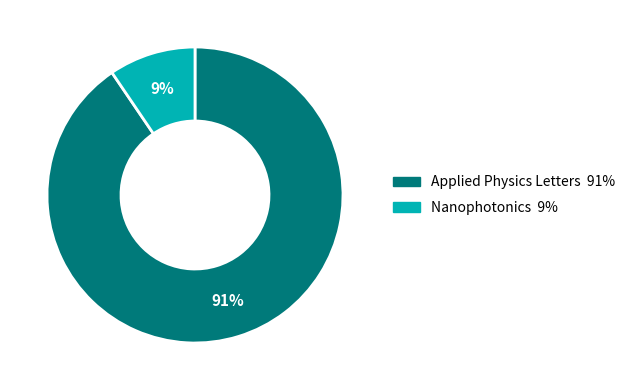

How many segments does this pie chart have?

2